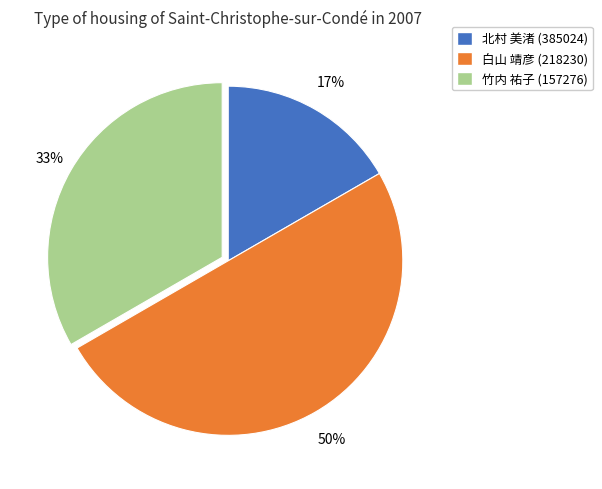

How many slices are in this pie chart?

3